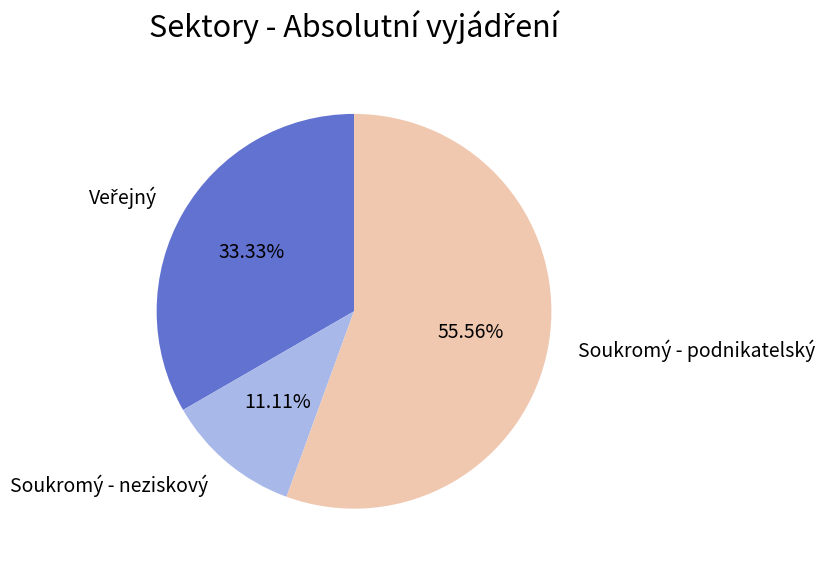

What is the smallest slice in the pie chart?

Soukromý - neziskový